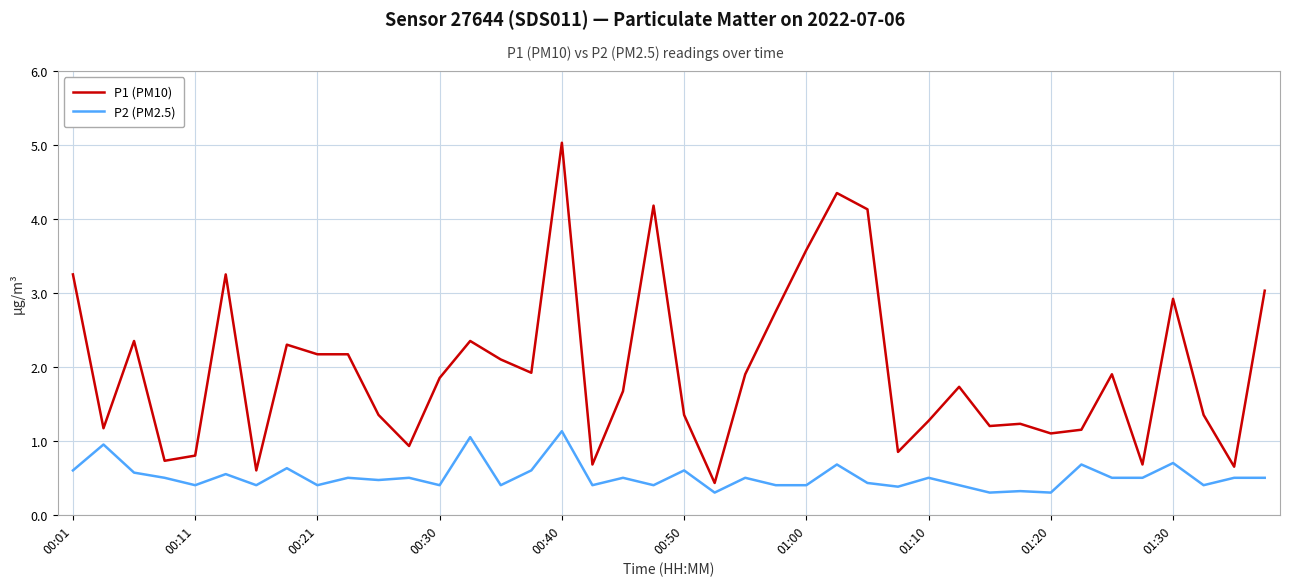

Is this an area chart (filled region under the line)?

No